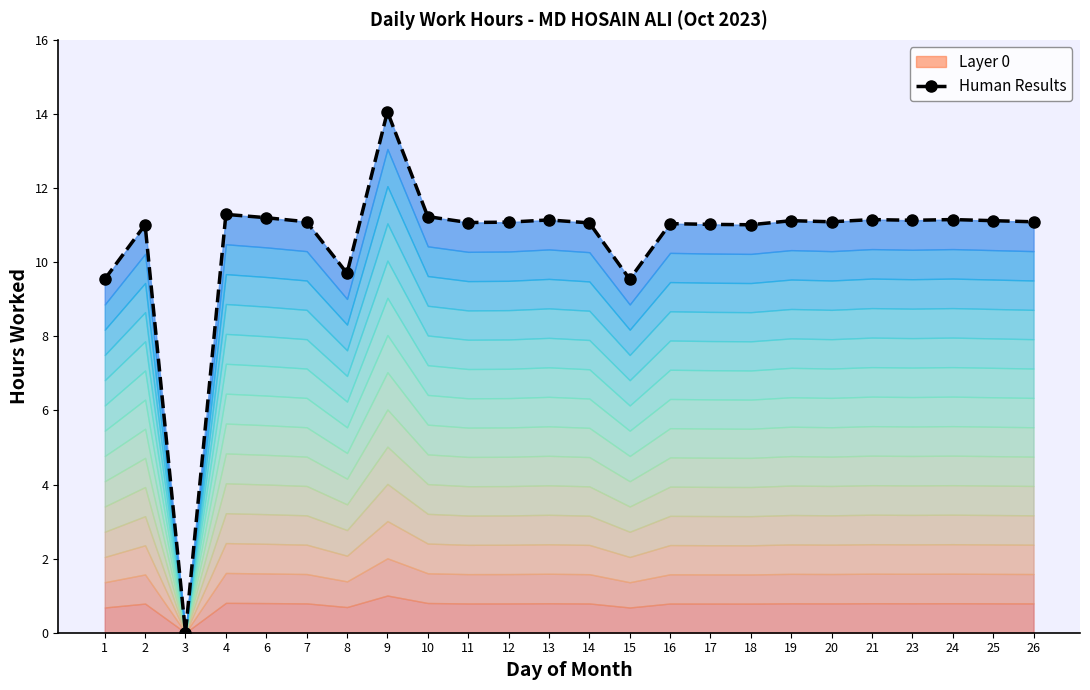

How many data points are above 11?

20